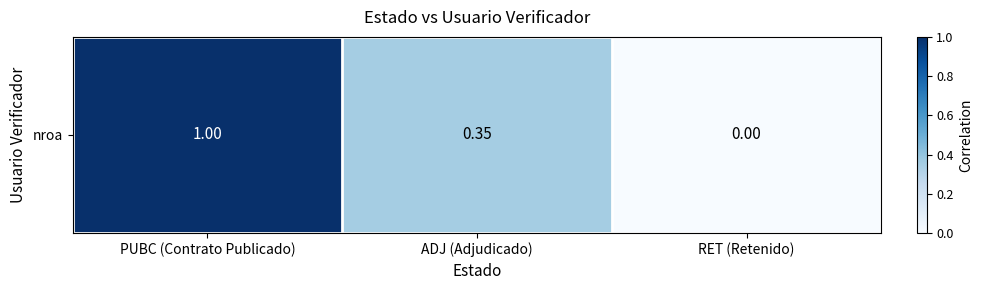

The chart shows a value of 1.0 at PUBC (Contrato Publicado). True or false?

True